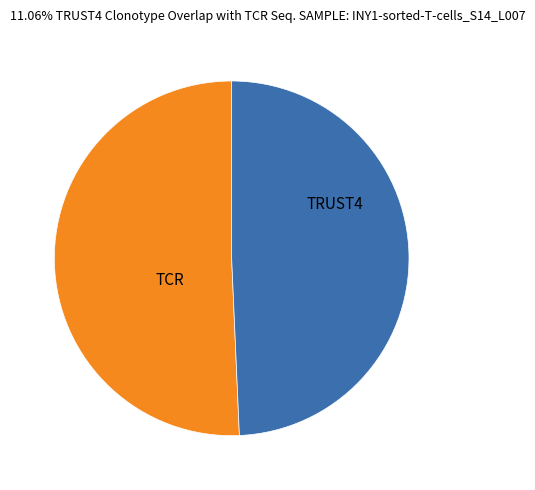

Rank the categories by value from highest to lowest.

TCR, TRUST4